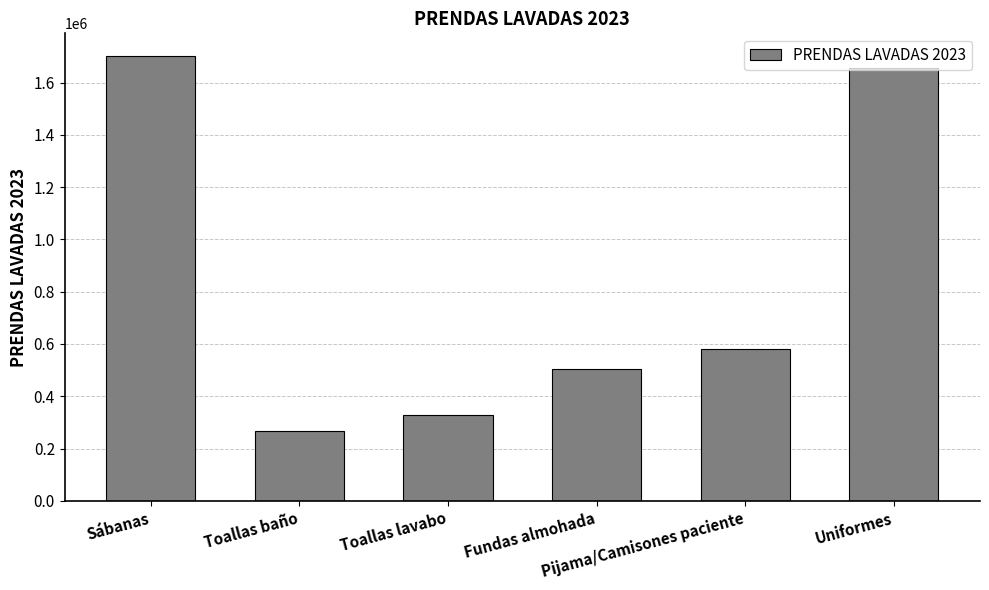

What is the difference between the values at Toallas lavabo and Uniformes?

1327517